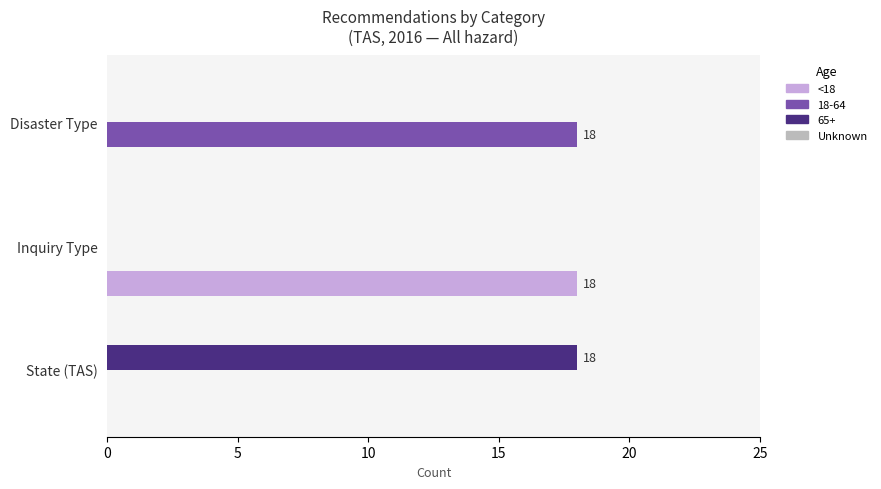

What is the total value across all series at Disaster Type?

18